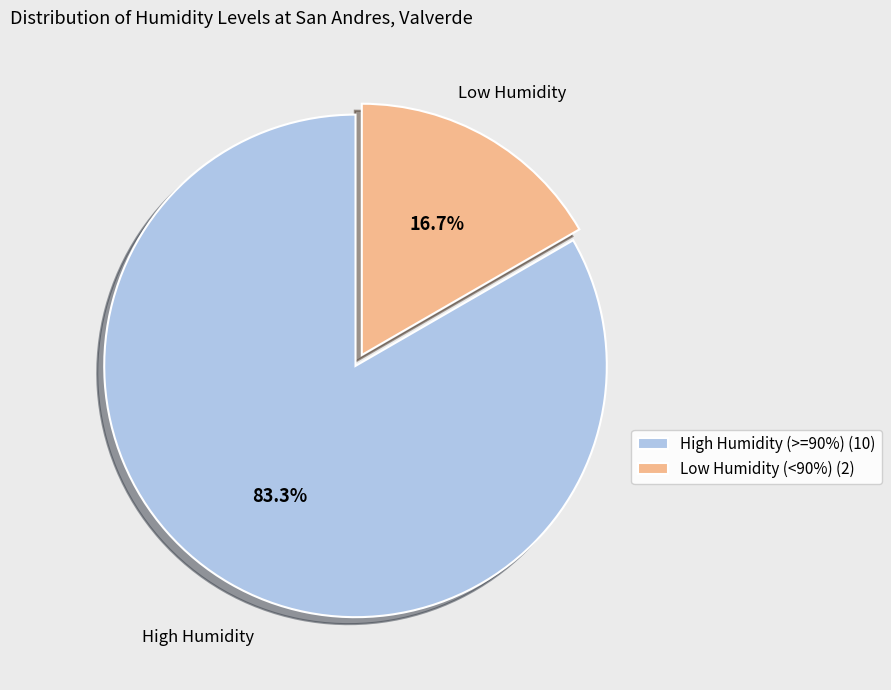

Is there a majority slice in this chart?

Yes